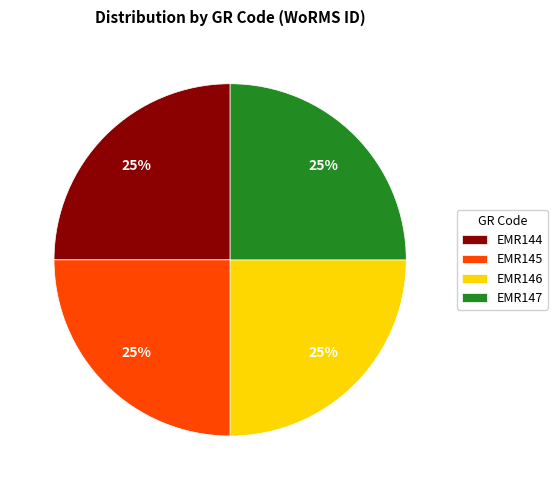

To the nearest percent, what percentage of the pie is EMR147?

25%